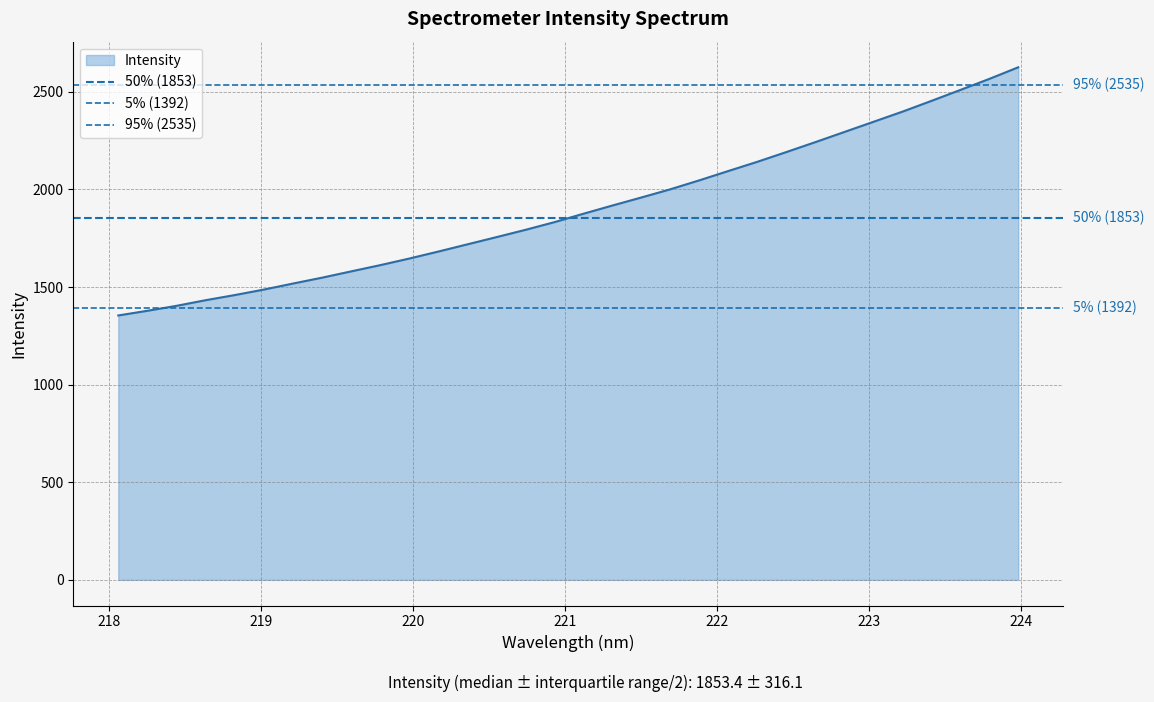

What is the highest value of the Intensity series?

2625.6